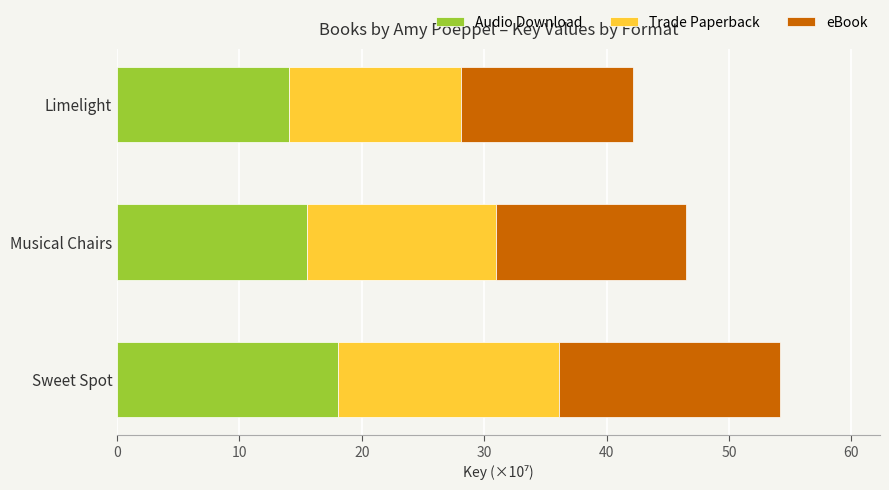

What is the difference between the maximum and second lowest values in the Audio Download series?

2.6